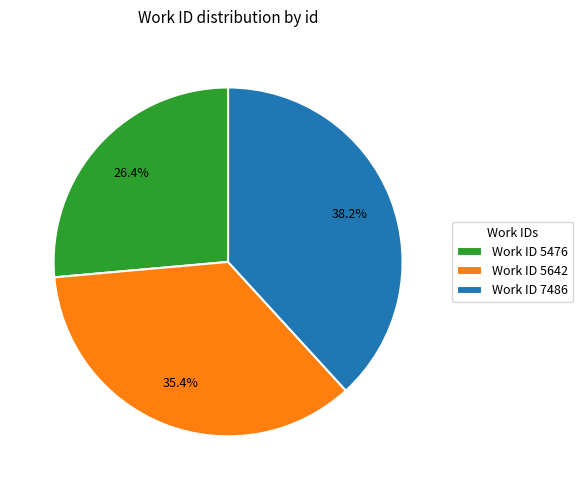

Rank the categories by value from lowest to highest.

Work ID 5476, Work ID 5642, Work ID 7486